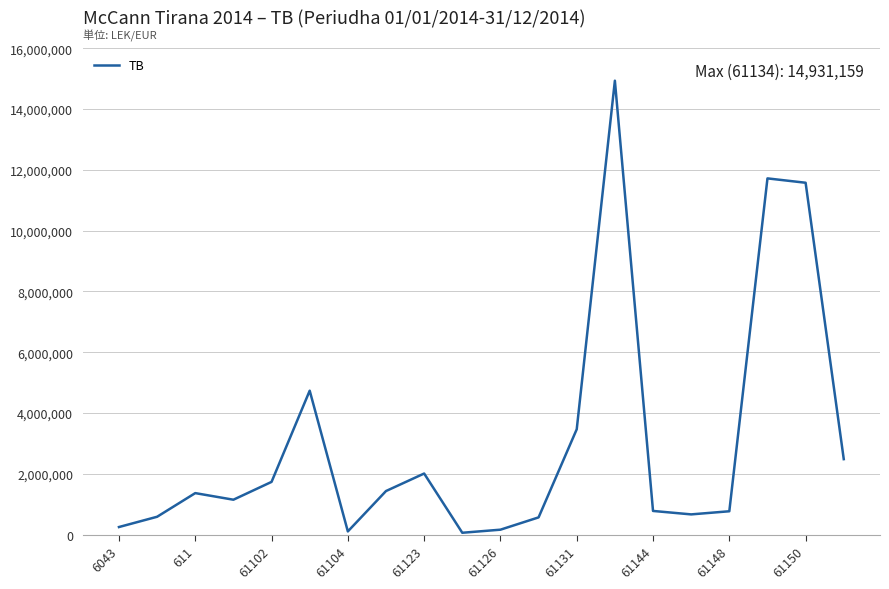

What is the greatest value displayed?

14931158.8